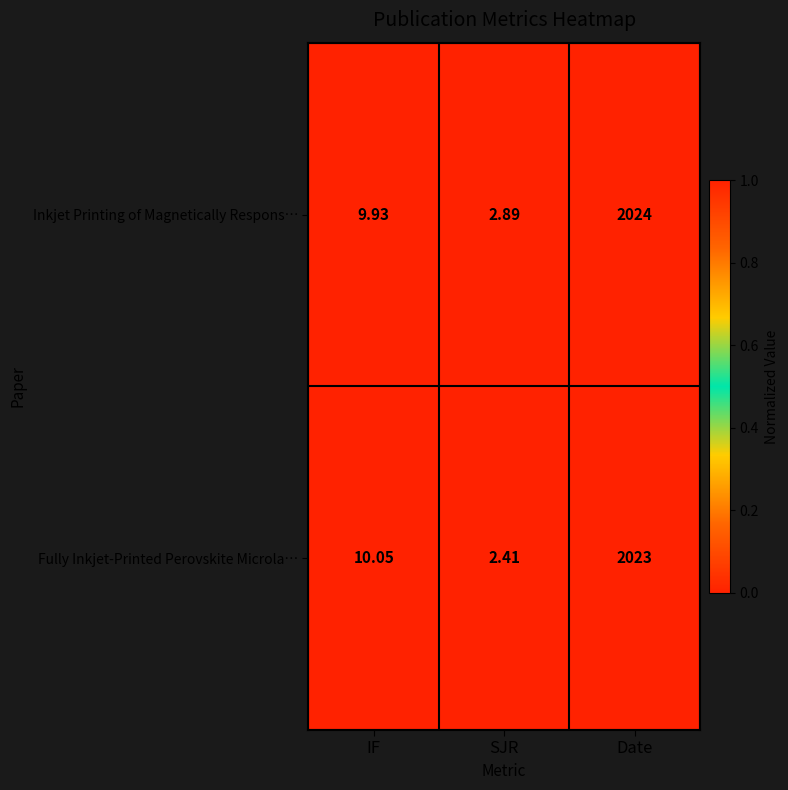

Is the value of Fully Inkjet‑Printed Perovskite Microla… at IF greater than the value of Inkjet Printing of Magnetically Respons… at IF?

Yes